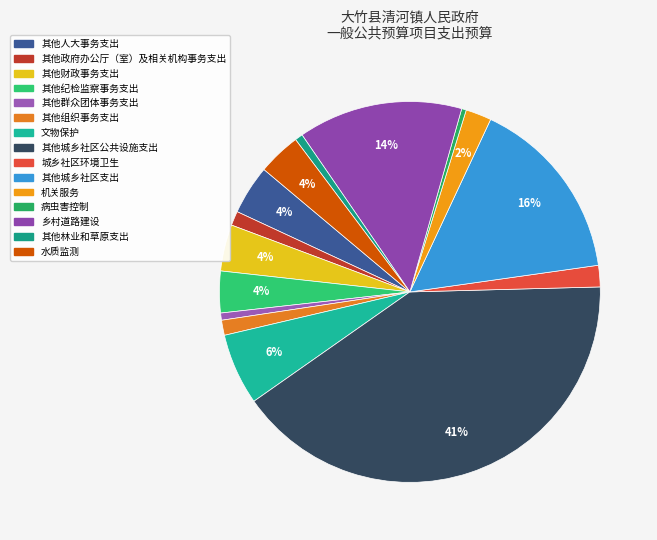

What percentage is NOT represented by 其他组织事务支出?

98.7%